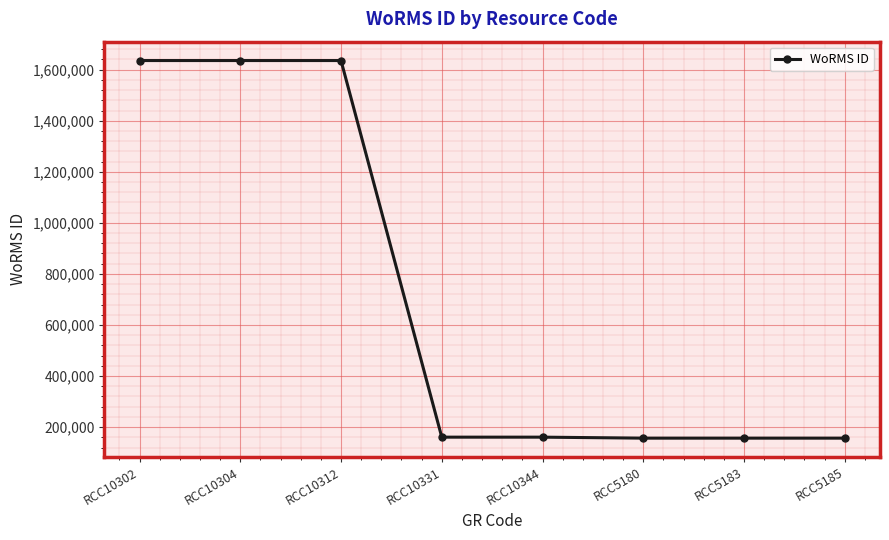

What is the average value?

712301